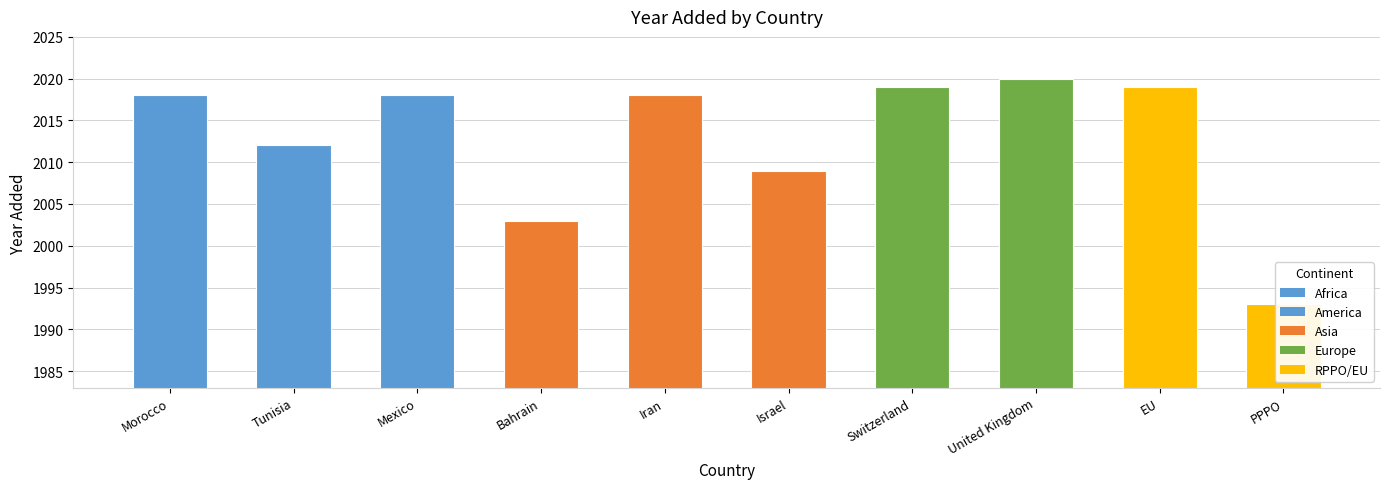

What is the change in value from United Kingdom to PPPO?

-27